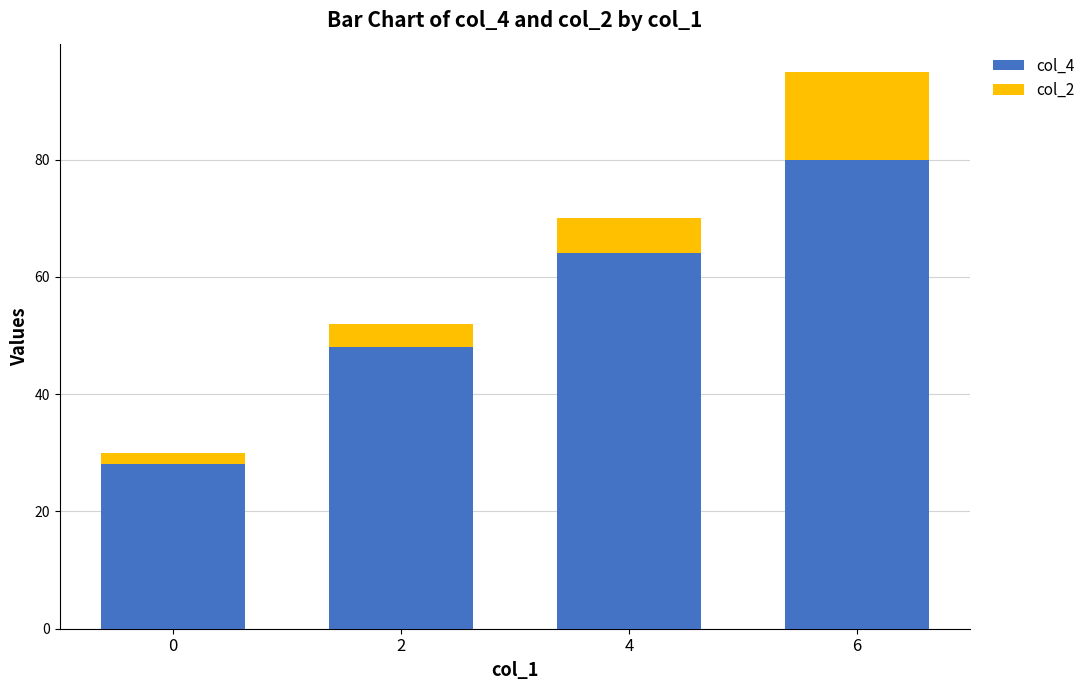

What are all the series names shown in the legend?

col_4, col_2